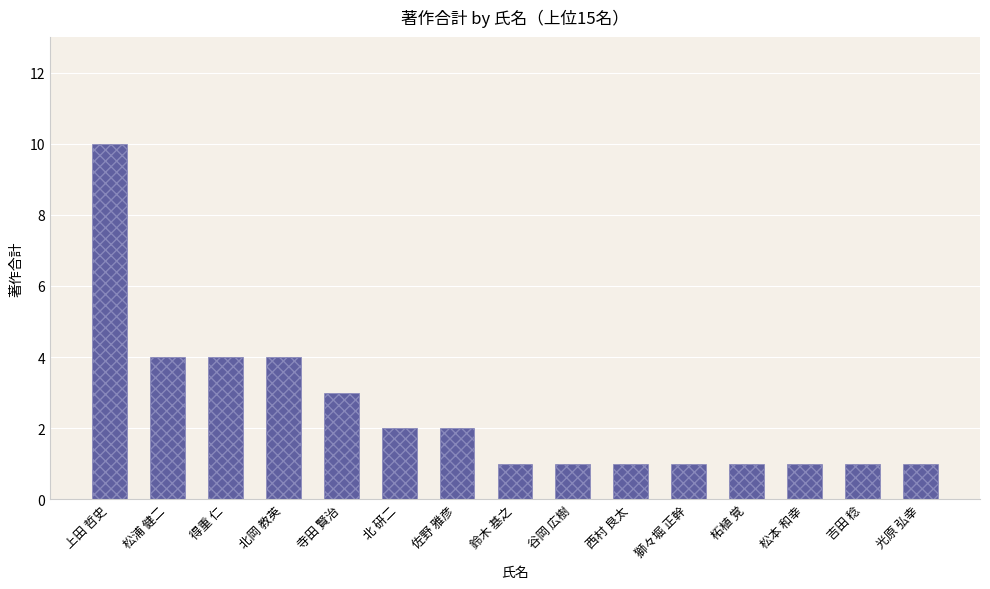

What is the change in value from 北 研二 to 光原 弘幸?

-1